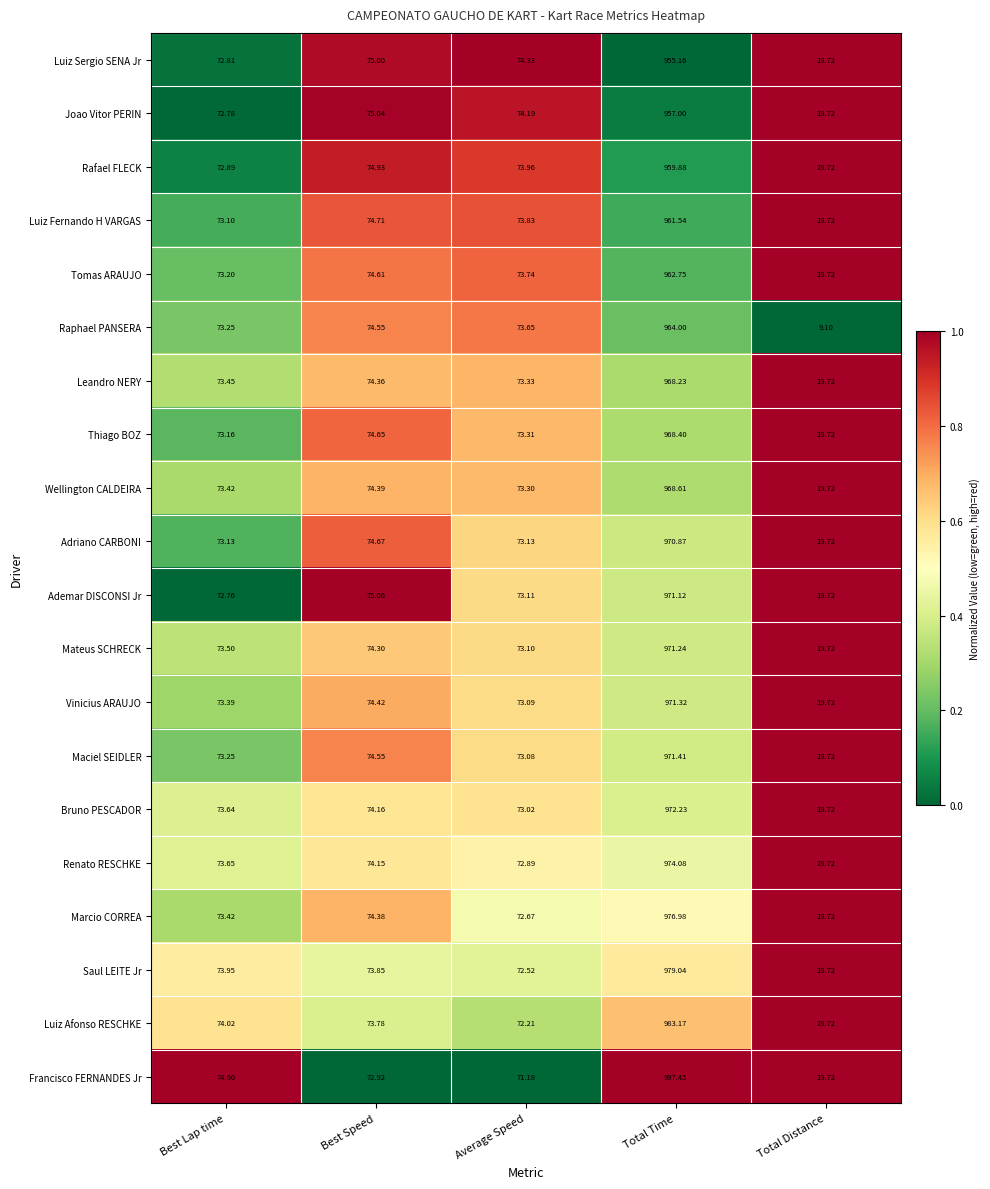

Where is Mateus SCHRECK nearest to the value 495?

Best Speed